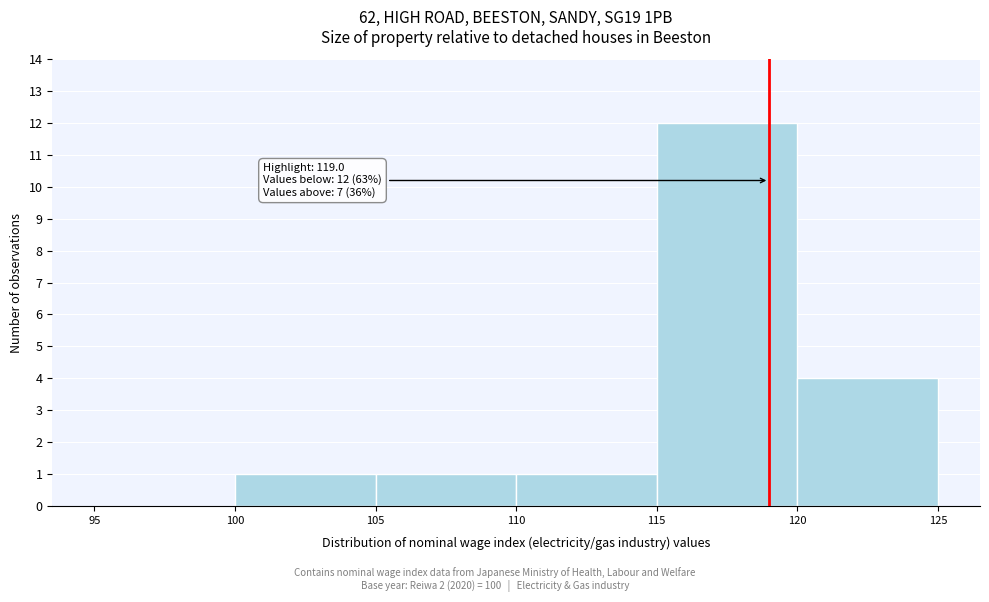

Over which range of the x-axis is the bar tallest?

115 to 120